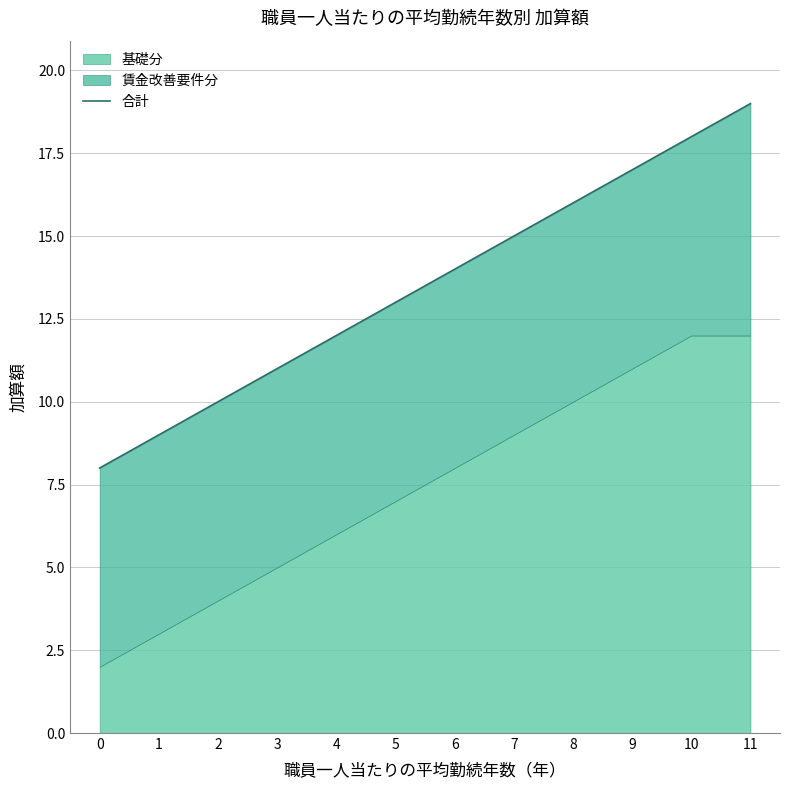

The value at 9 is 17. True or false?

True